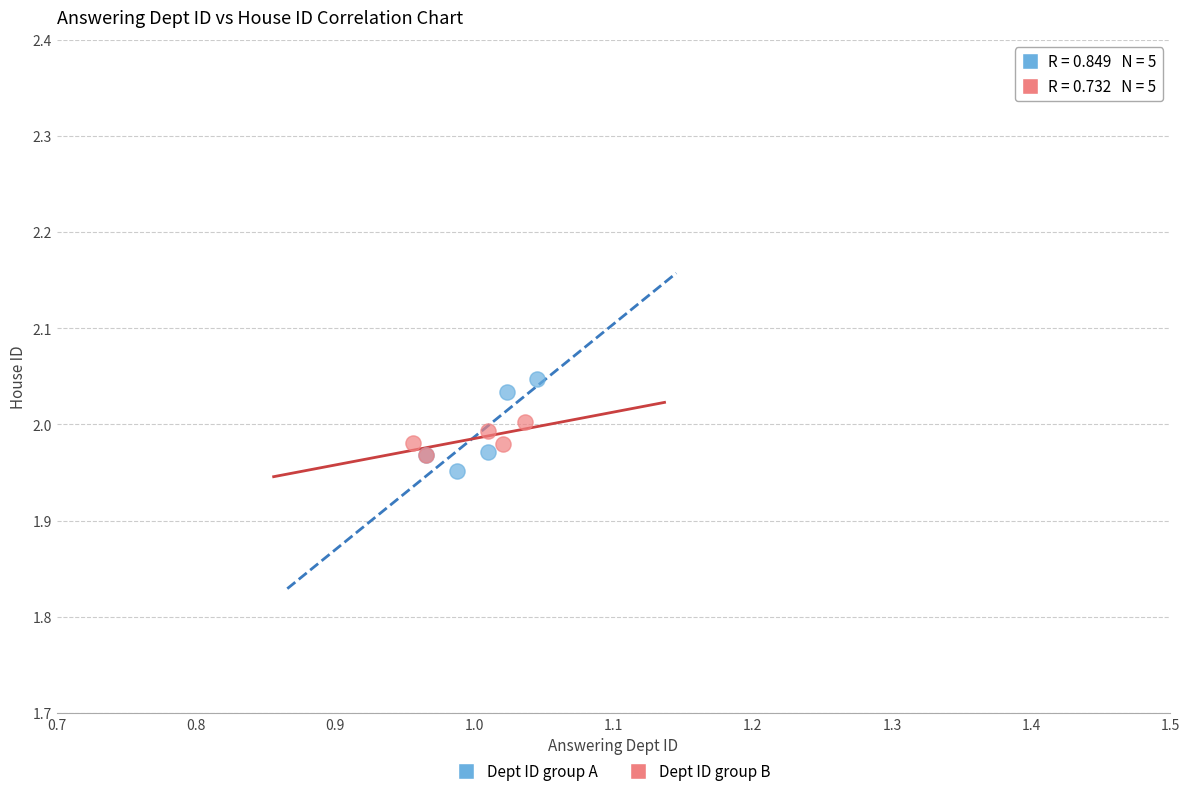

Which series has the largest Y range (max minus min)?

Dept ID group A